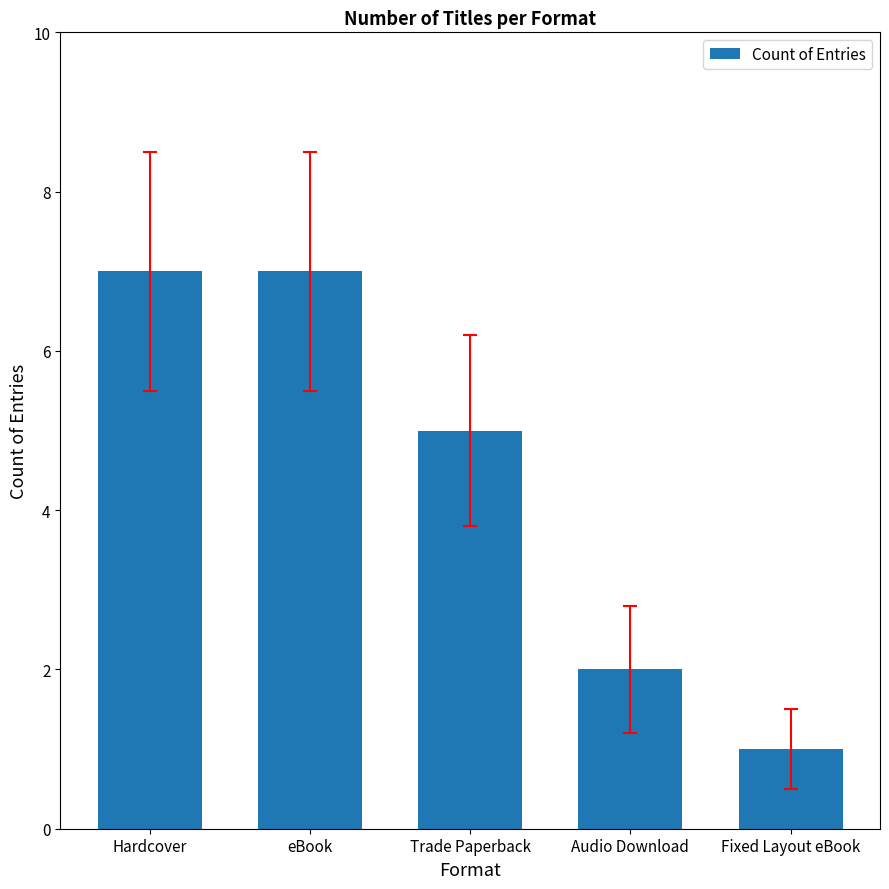

How many series are shown in this chart?

1